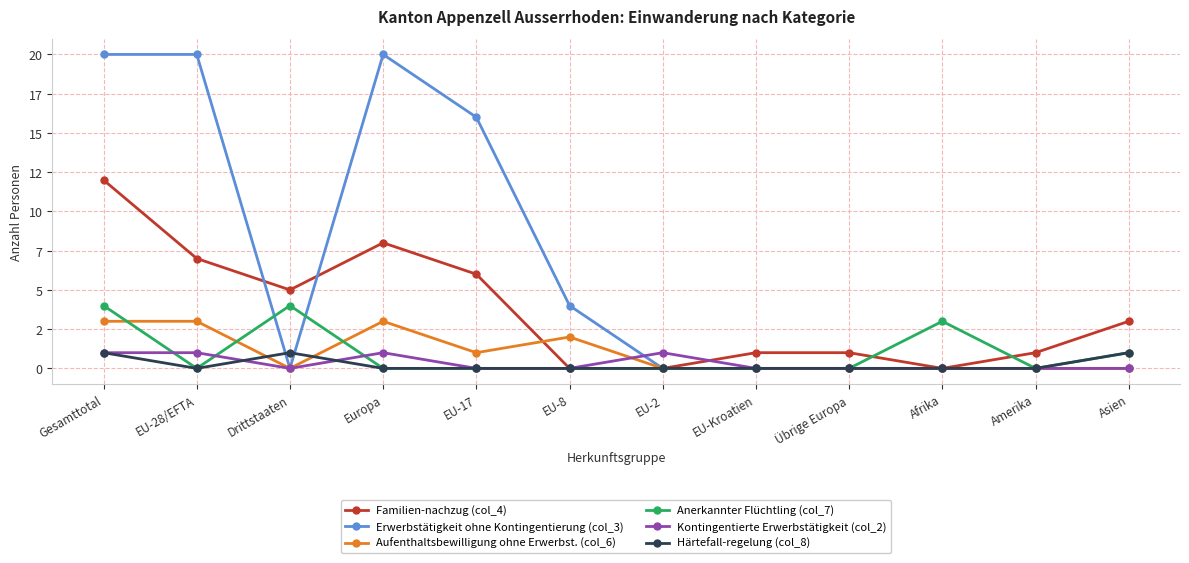

List the series in order of their peak value, lowest first.

Kontingentierte Erwerbstätigkeit (col_2), Härtefall-regelung (col_8), Aufenthaltsbewilligung ohne Erwerbst. (col_6), Anerkannter Flüchtling (col_7), Familien-nachzug (col_4), Erwerbstätigkeit ohne Kontingentierung (col_3)